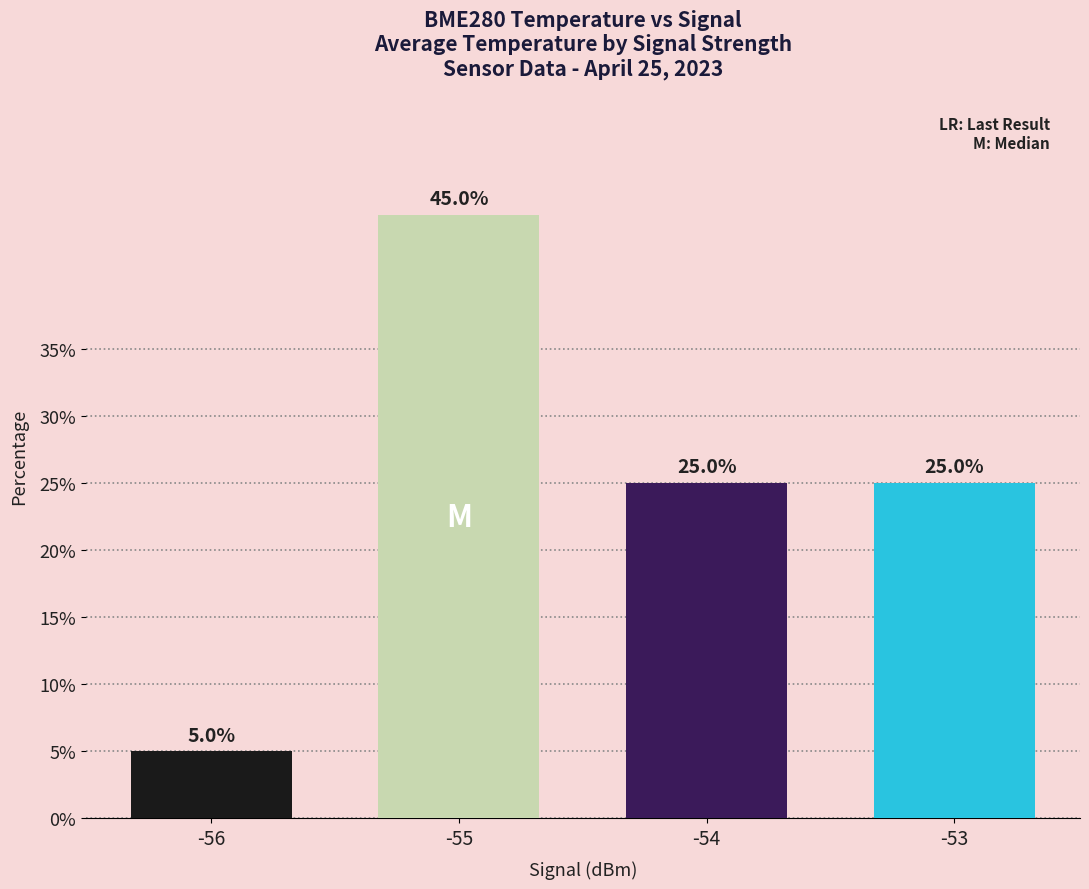

Count the number of data series in this chart.

1